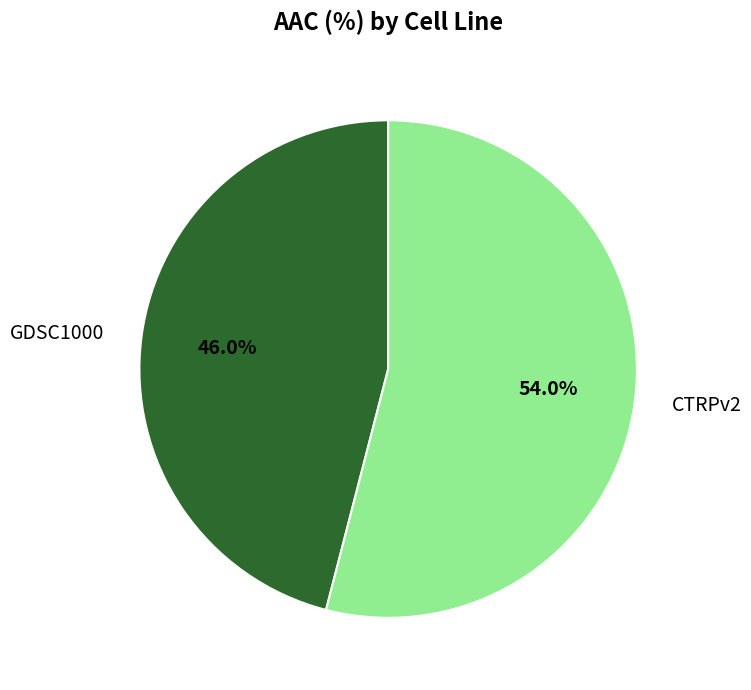

Rank the categories by value from lowest to highest.

GDSC1000, CTRPv2